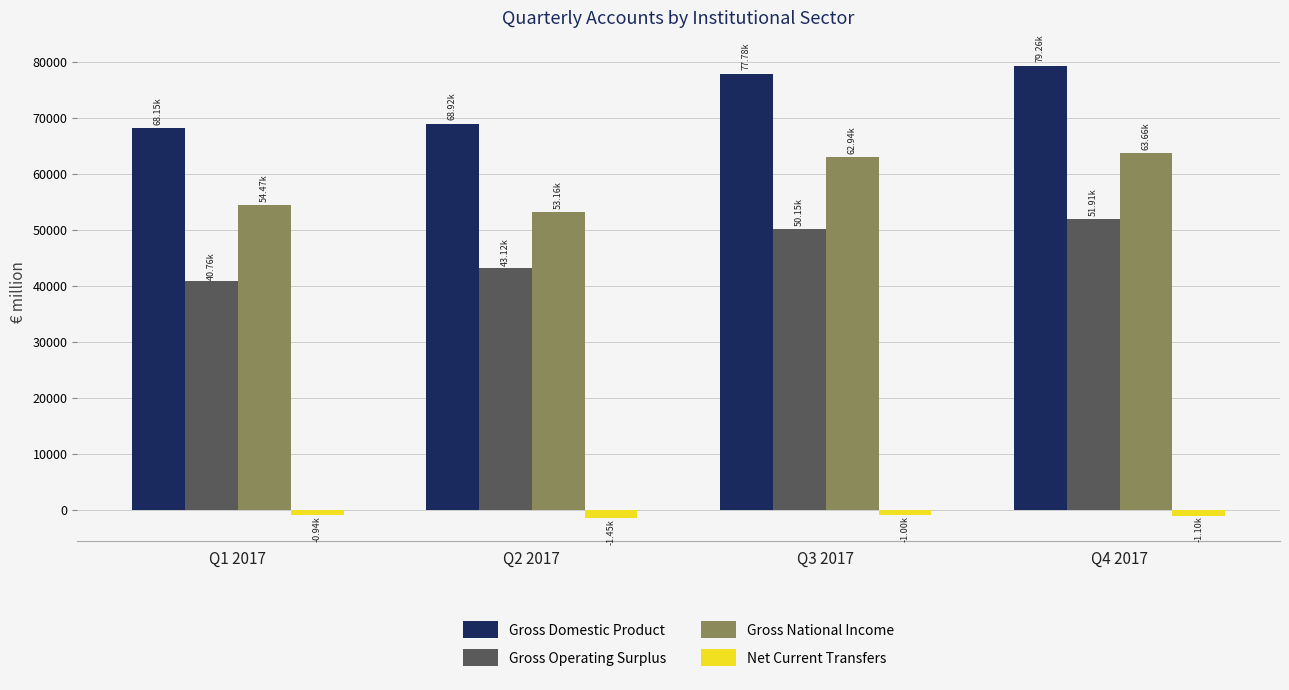

Where does the Gross Domestic Product series first go above 77777?

Q3 2017